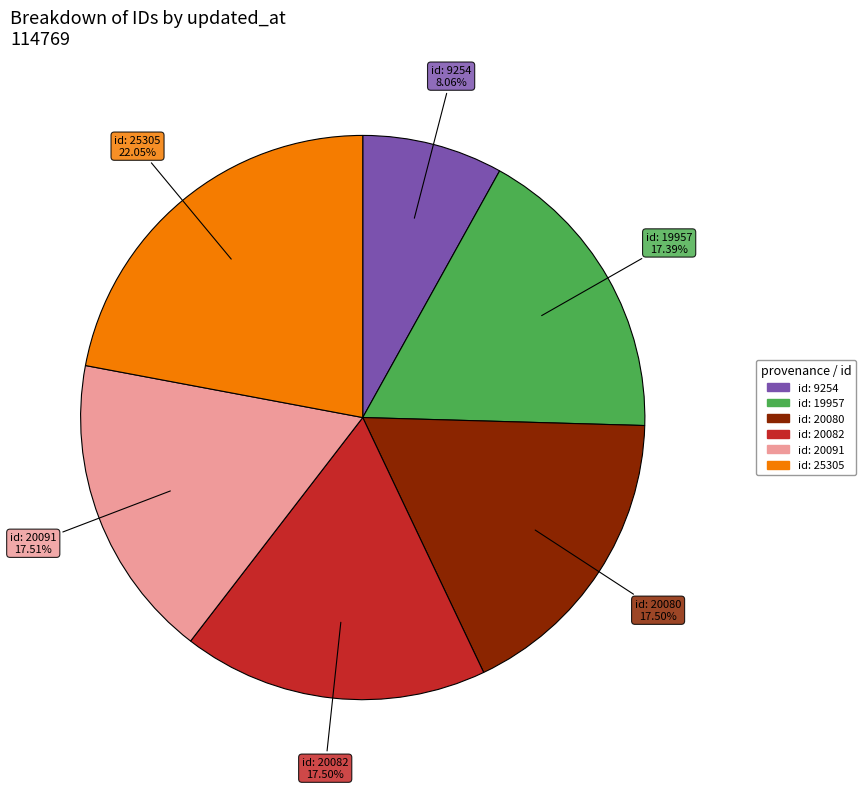

Is there any slice that represents more than half of the pie?

No